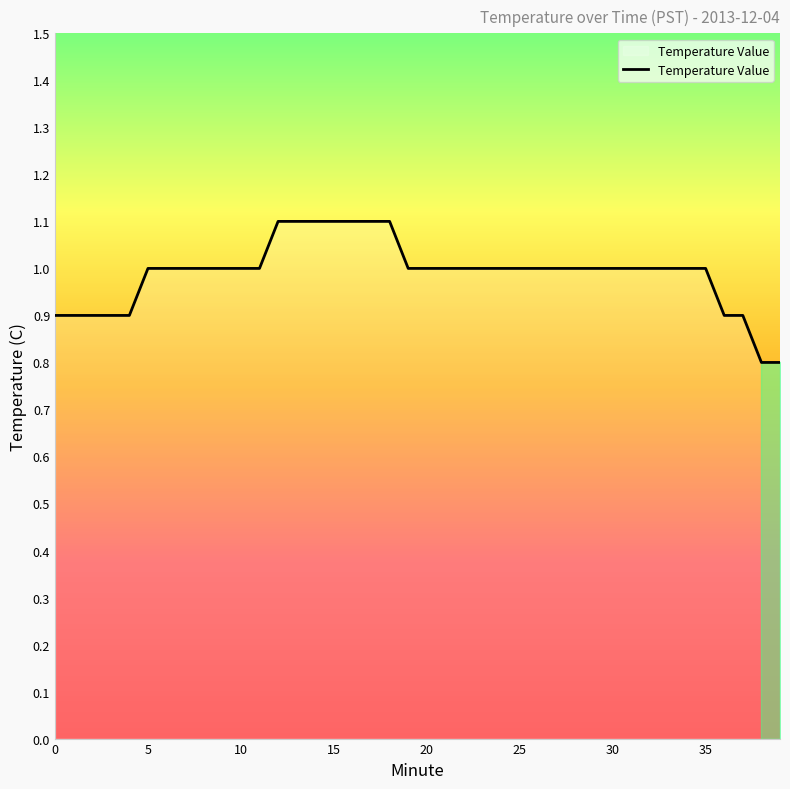

What is the minimum value shown in the chart?

0.8